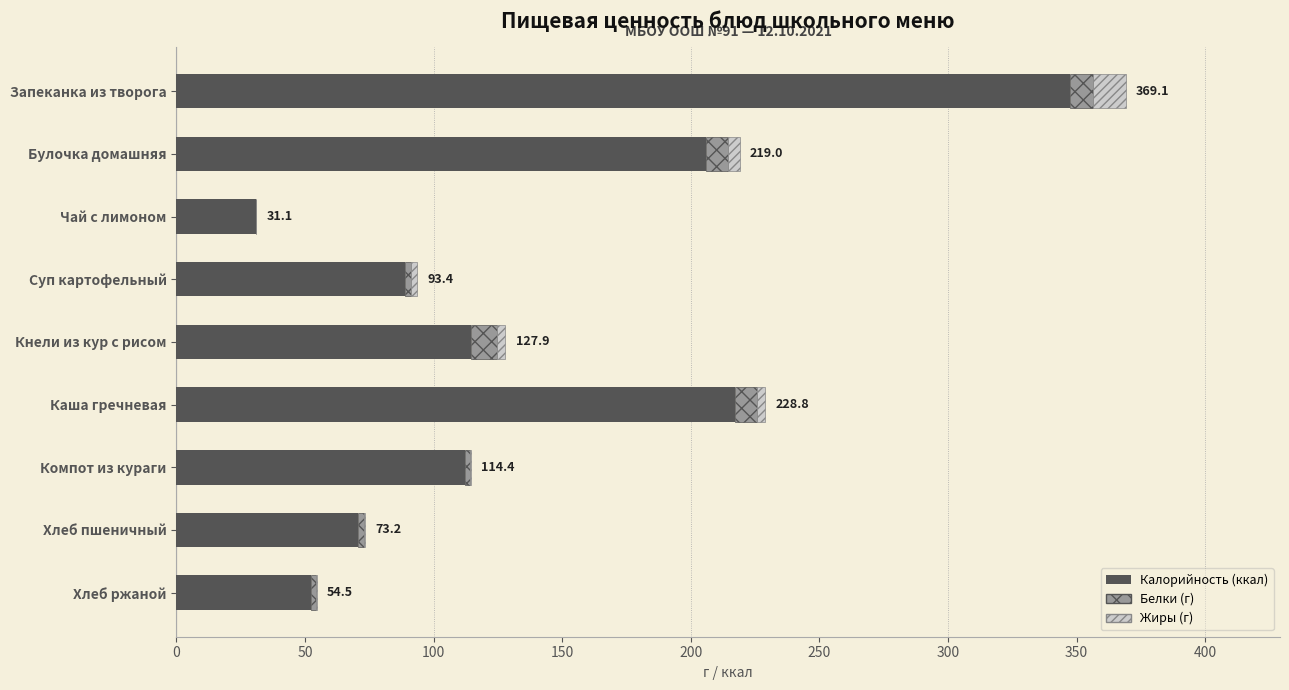

At which category is the sum across all series the highest?

Запеканка из творога